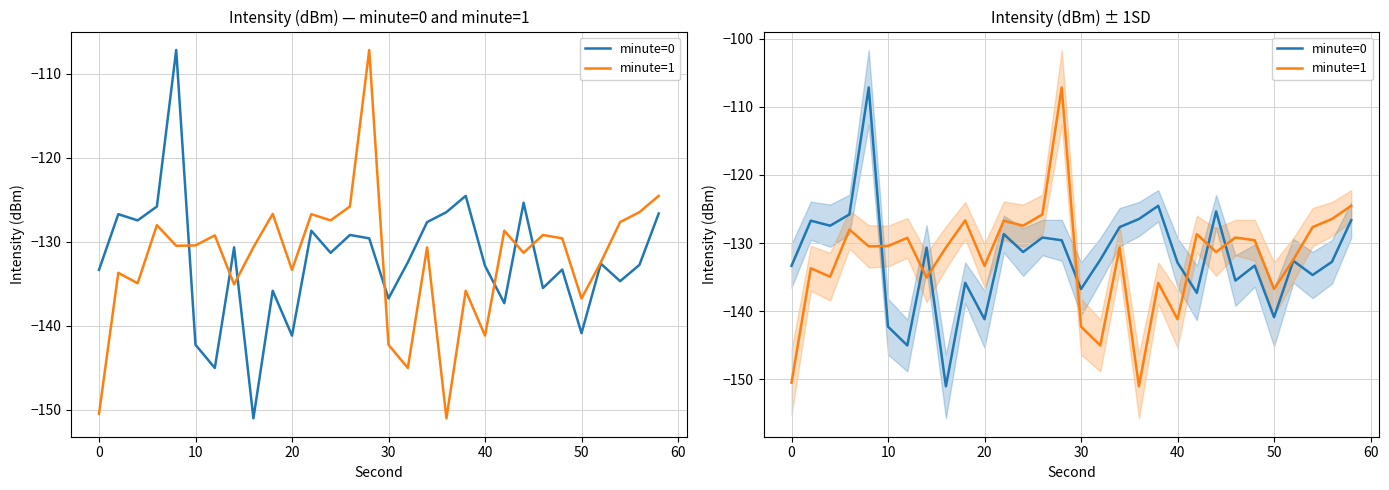

True or false: minute=0 has more than 0 interior local peaks.

True